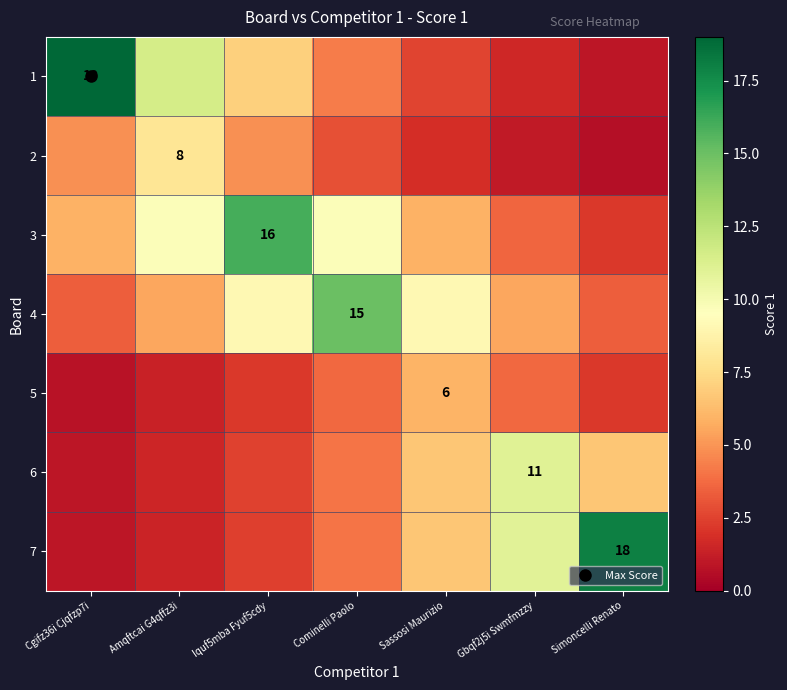

Which series has the largest range (max minus min)?

1